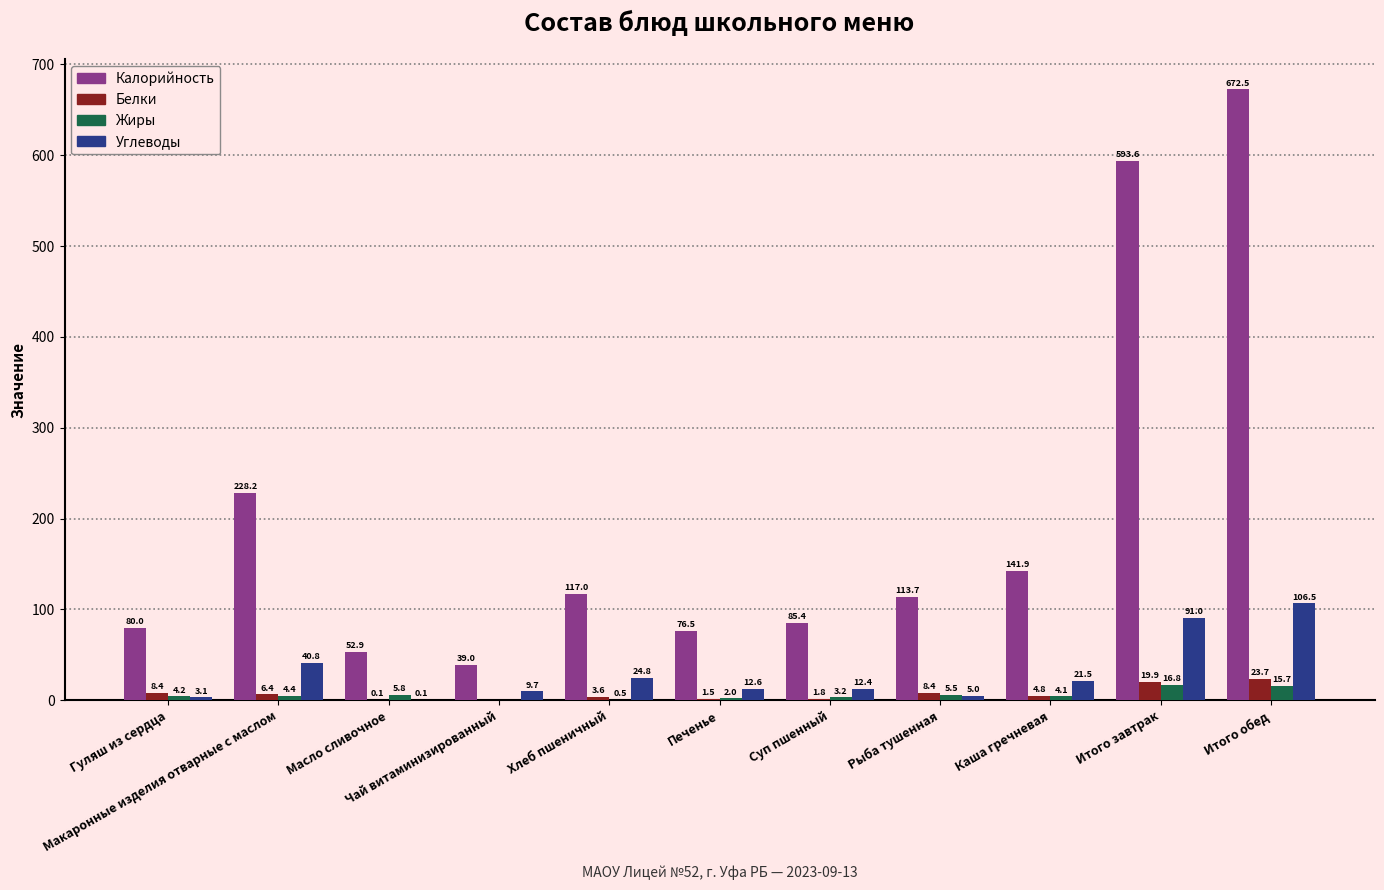

Between Чай витаминизированный and Рыба тушенная, which series saw the biggest shift?

Калорийность